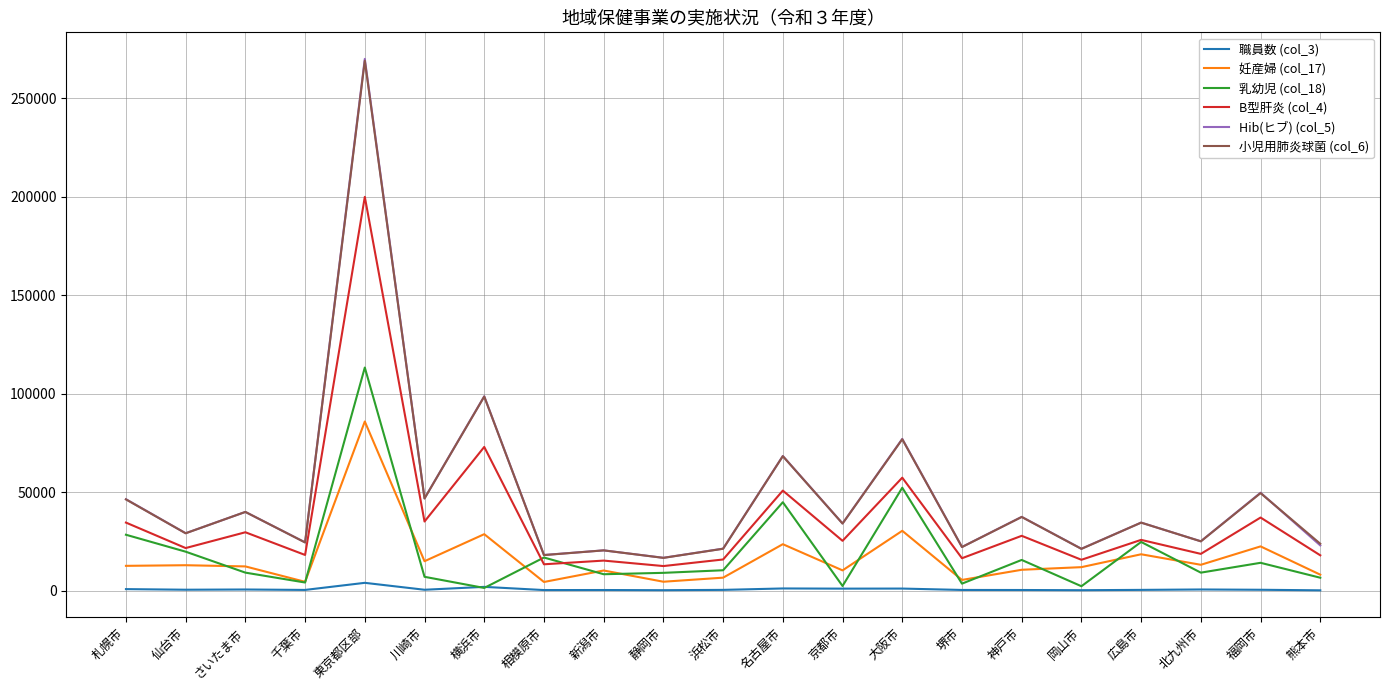

Which label corresponds to the largest value in the chart?

東京都区部